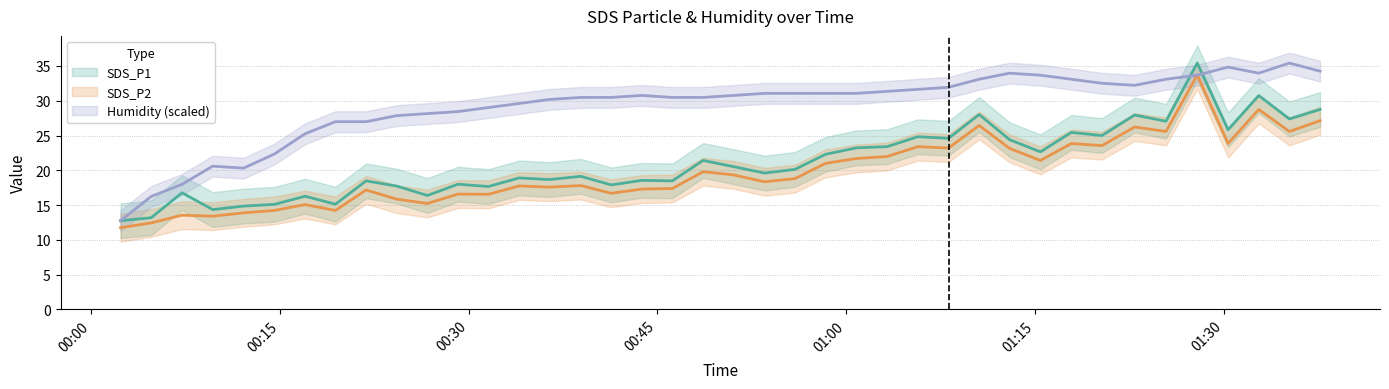

True or false: SDS_P1 and SDS_P2 cross at least once.

False